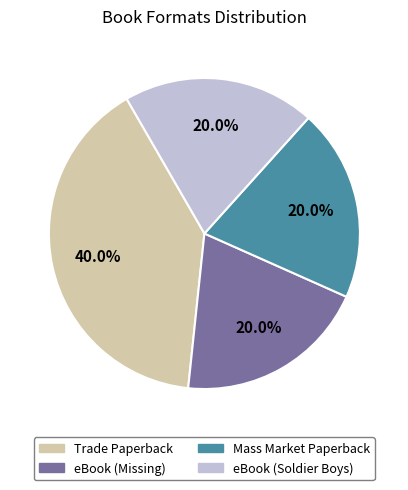

To the nearest percent, what is the average slice percentage?

25%